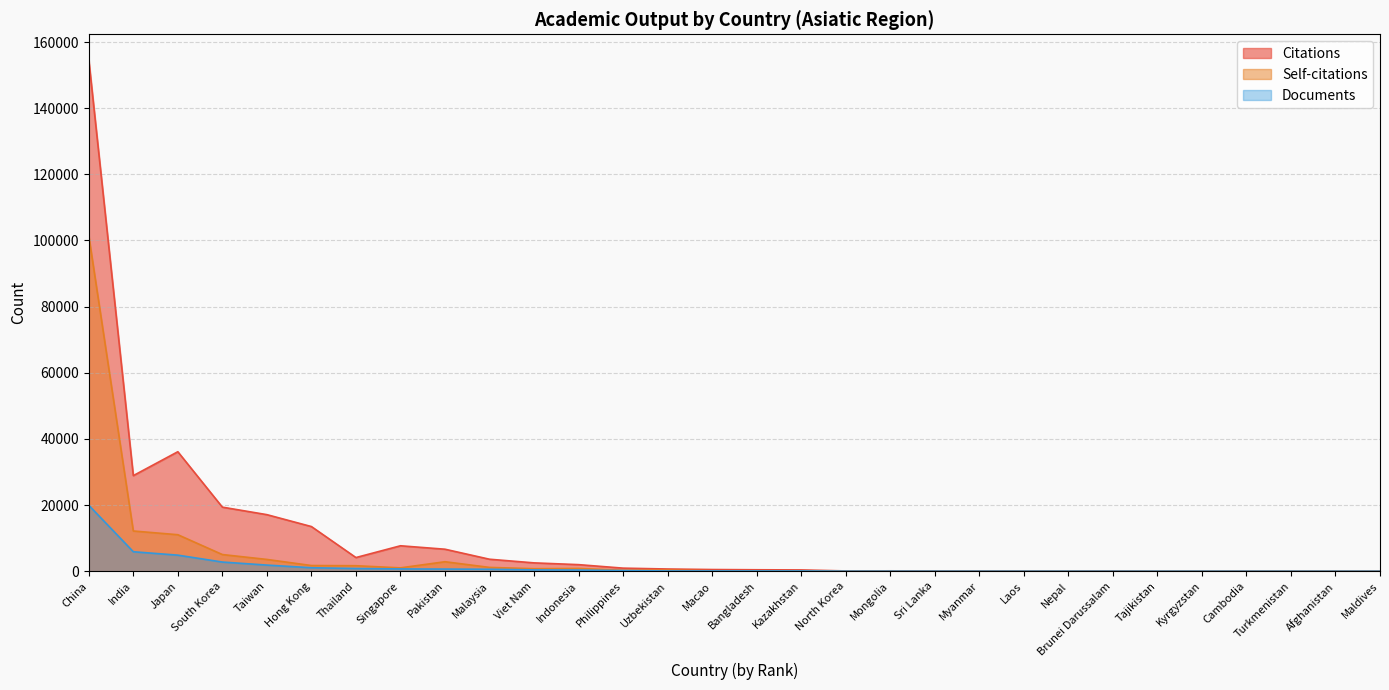

Rank the series by their maximum value, from lowest to highest.

Documents, Self-citations, Citations